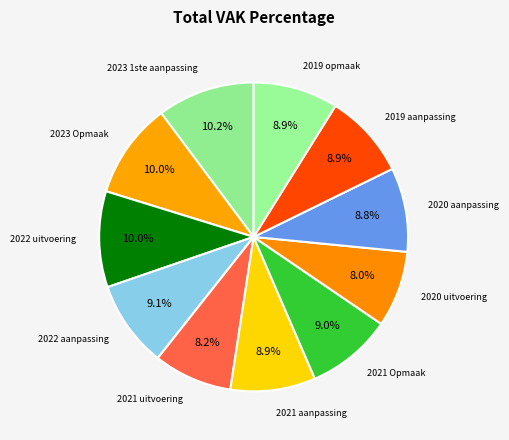

Is there any slice that represents more than half of the pie?

No